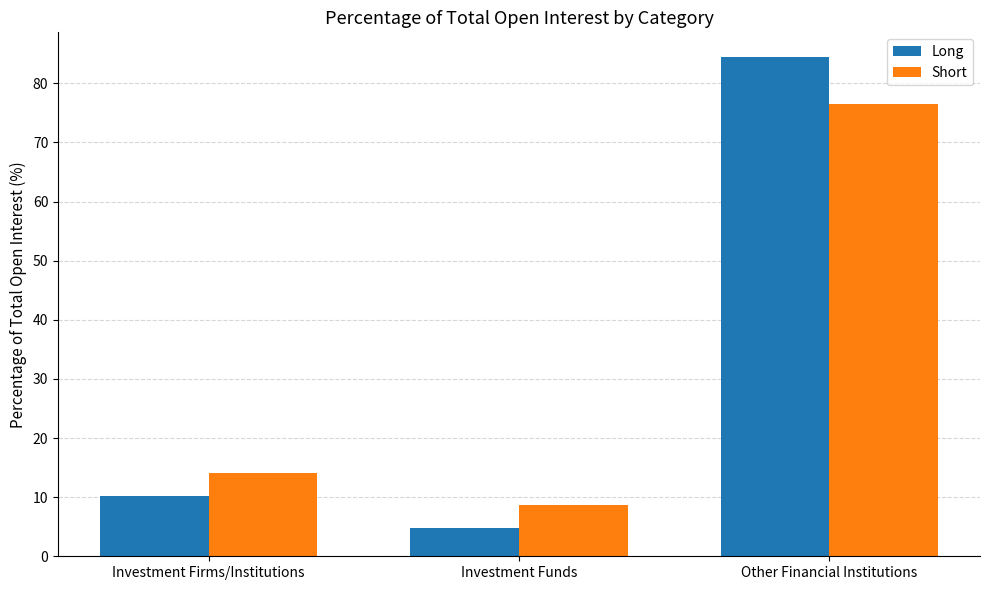

What is the label of the 2nd bar from the left?

Investment Funds